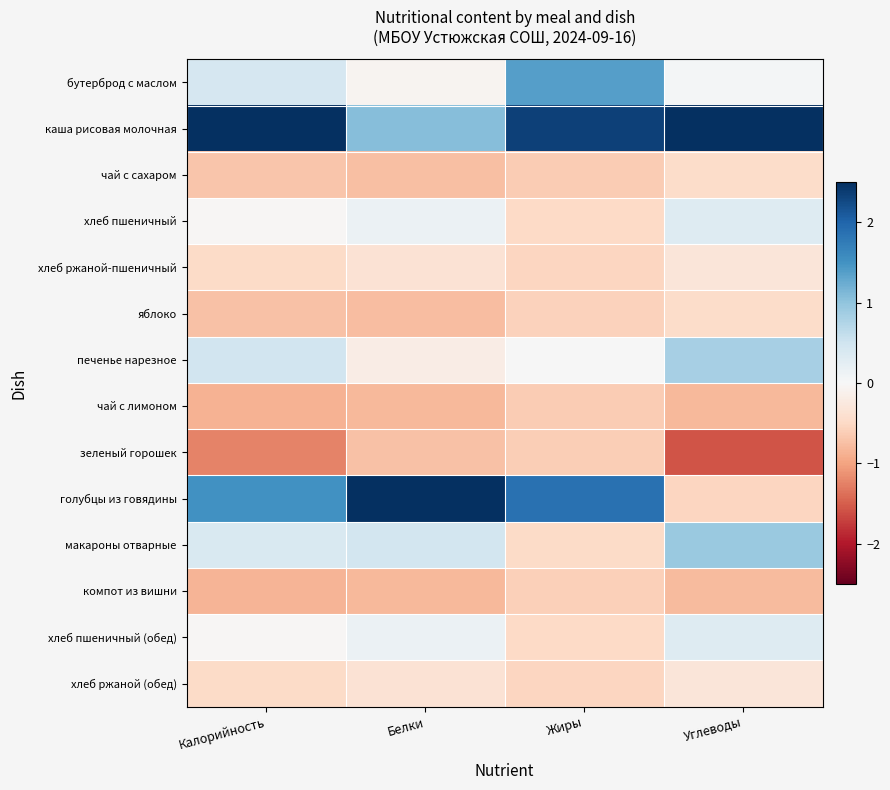

Reading left to right, what are all the values shown in this chart?

бутерброд с маслом: Калорийность=0.4	Белки=-0.1	Жиры=1.4	Углеводы=0.0
каша рисовая молочная: Калорийность=2.6	Белки=1.1	Жиры=2.3	Углеводы=2.8
чай с сахаром: Калорийность=-0.7	Белки=-0.8	Жиры=-0.6	Углеводы=-0.5
хлеб пшеничный: Калорийность=-0.0	Белки=0.1	Жиры=-0.5	Углеводы=0.3
хлеб ржаной-пшеничный: Калорийность=-0.5	Белки=-0.4	Жиры=-0.5	Углеводы=-0.3
яблоко: Калорийность=-0.7	Белки=-0.8	Жиры=-0.6	Углеводы=-0.5
печенье нарезное: Калорийность=0.5	Белки=-0.2	Жиры=0.0	Углеводы=0.8
чай с лимоном: Калорийность=-0.9	Белки=-0.8	Жиры=-0.6	Углеводы=-0.8
зеленый горошек: Калорийность=-1.2	Белки=-0.7	Жиры=-0.6	Углеводы=-1.6
голубцы из говядины: Калорийность=1.5	Белки=3.1	Жиры=1.9	Углеводы=-0.5
макароны отварные: Калорийность=0.4	Белки=0.5	Жиры=-0.5	Углеводы=0.9
компот из вишни: Калорийность=-0.8	Белки=-0.8	Жиры=-0.6	Углеводы=-0.8
хлеб пшеничный (обед): Калорийность=-0.0	Белки=0.1	Жиры=-0.5	Углеводы=0.3
хлеб ржаной (обед): Калорийность=-0.5	Белки=-0.4	Жиры=-0.5	Углеводы=-0.3